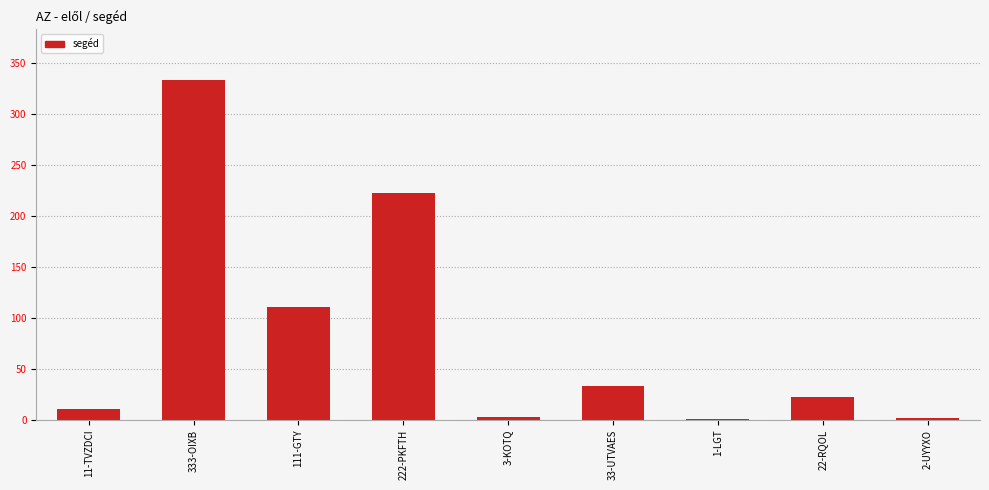

Between 333-OIXB and 22-RQOL, which is larger?

333-OIXB